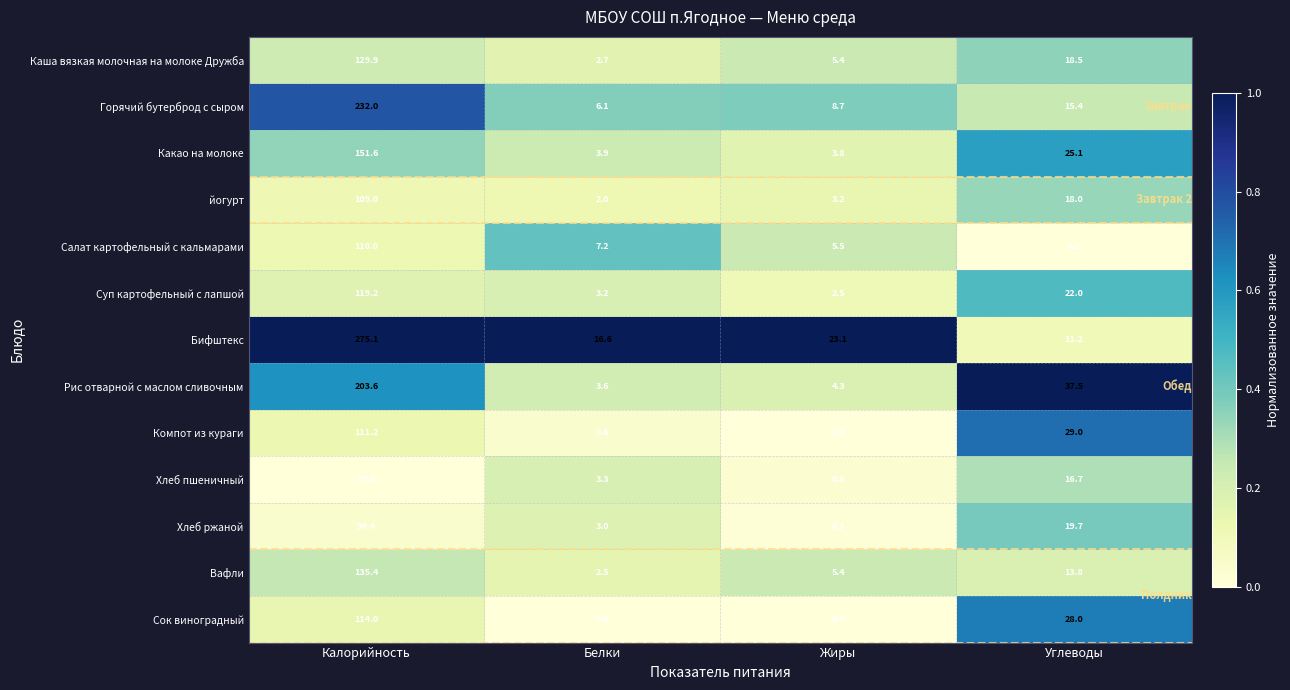

Which series has the largest total across all categories?

Бифштекс